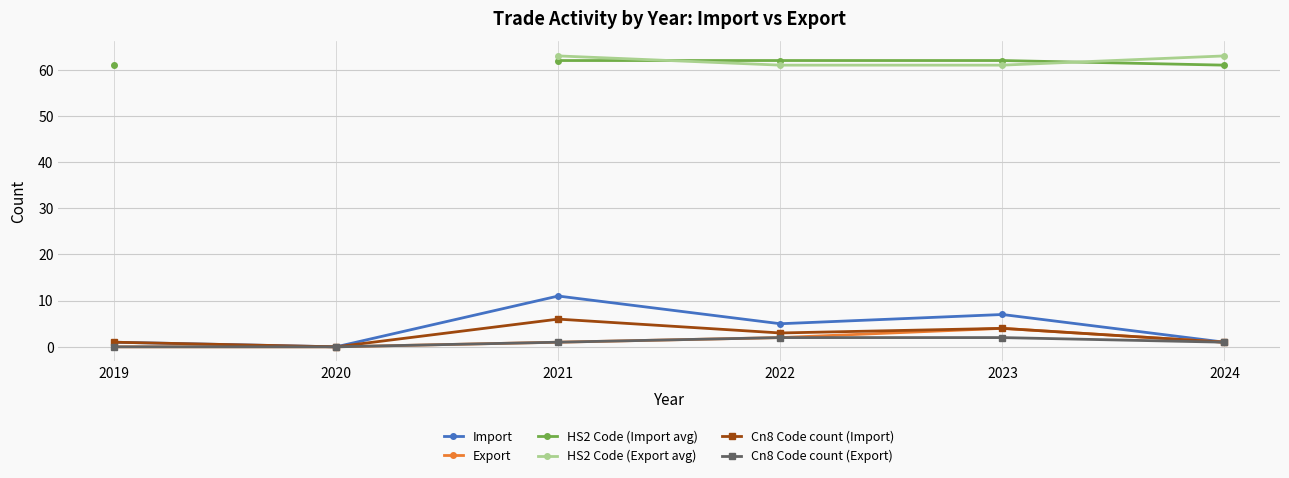

Does the chart display data point markers on the line(s)?

Yes